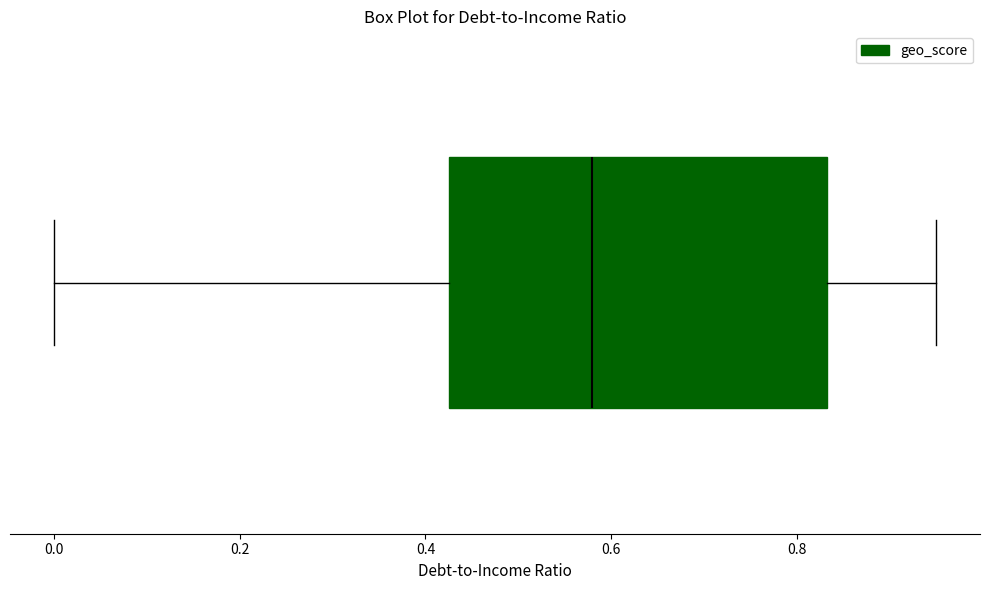

Read this box plot against the x-axis: the position of the median line, the range covered by the box, and the ends of both whiskers. The values are not printed on the chart, so give them approximately, as read against the axis.

median 0.58, box 0.42 to 0.84, whiskers 0.00 to 0.96